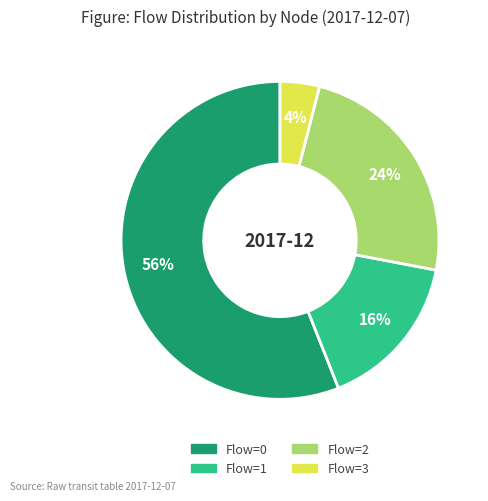

To the nearest percent, what is the combined percentage of Flow=2 and Flow=3?

28%